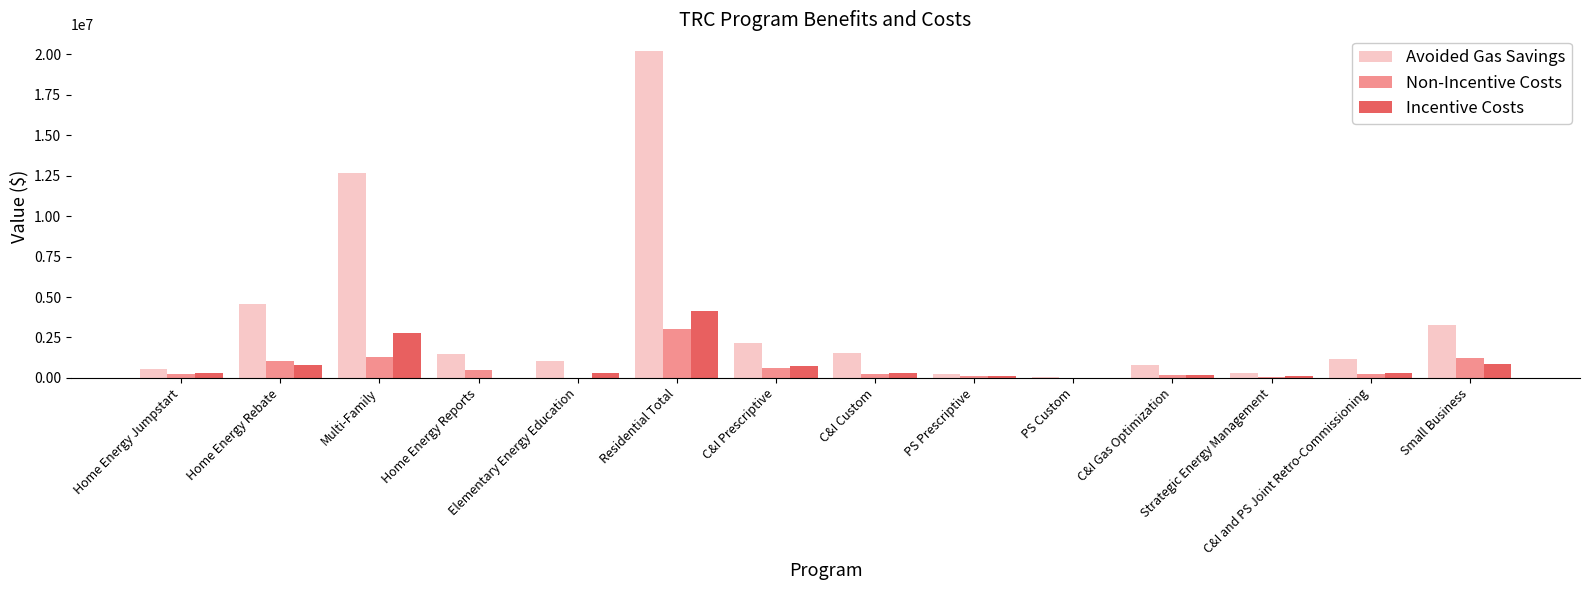

What is the highest value of the Non-Incentive Costs series?

3041440.8